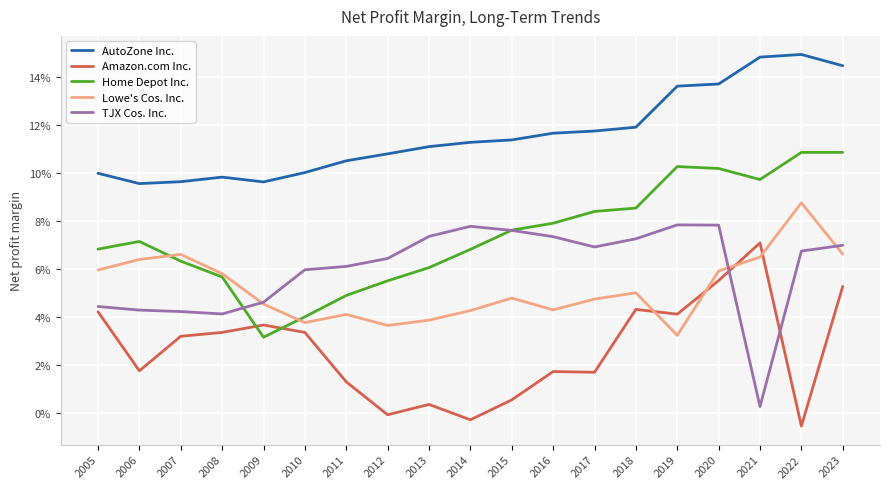

What is the value of the TJX Cos. Inc. point at the 6th from the left?

0.1